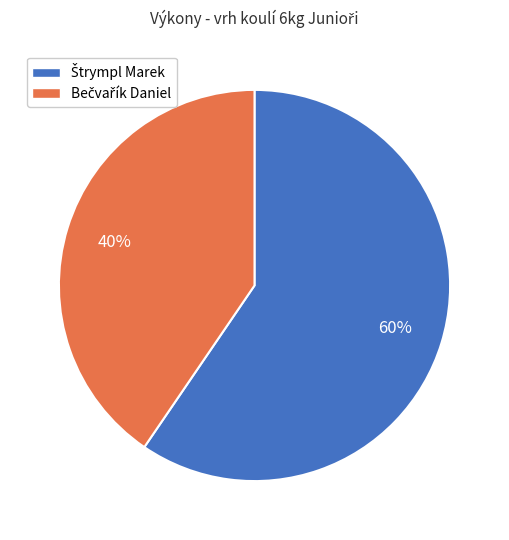

Is there any slice that represents more than half of the pie?

Yes